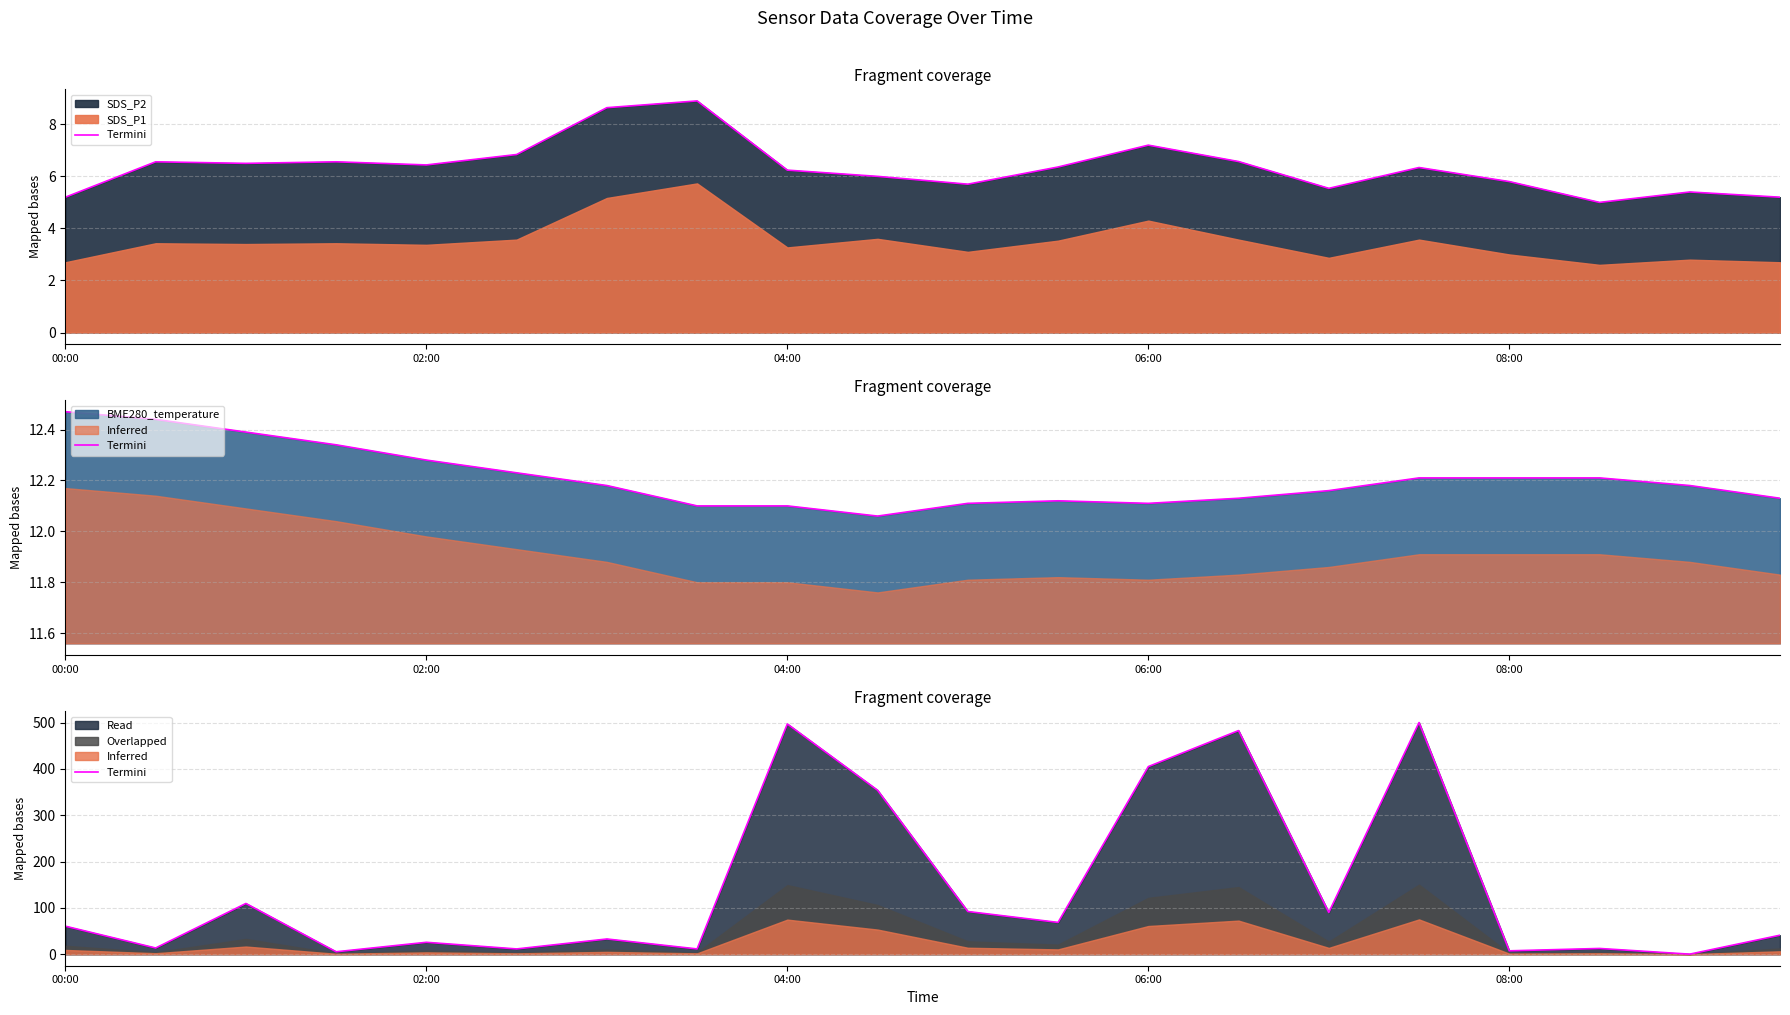

Does the chart display data point markers on the line(s)?

No